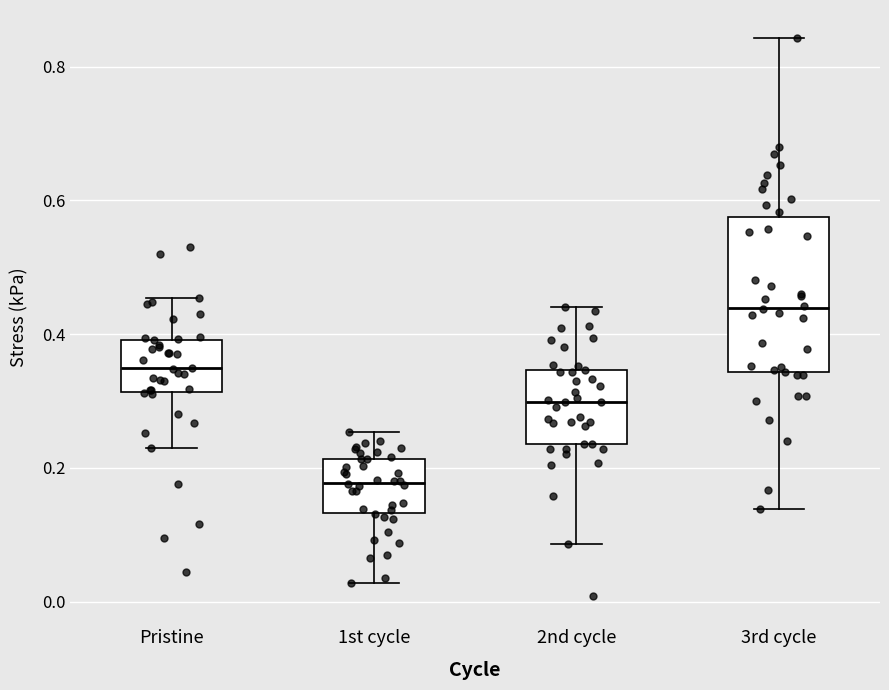

Which box is the tallest, from its lower edge to its upper edge?

3rd cycle